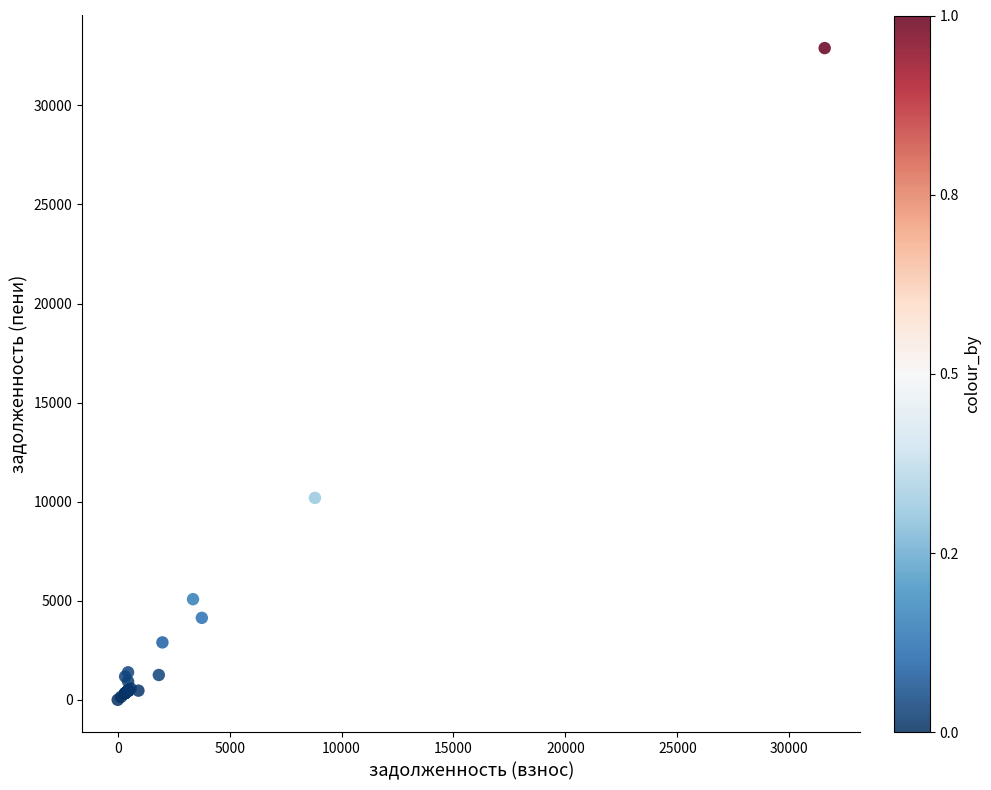

What Y value in the scatter plot is closest to 16445?

10189.8